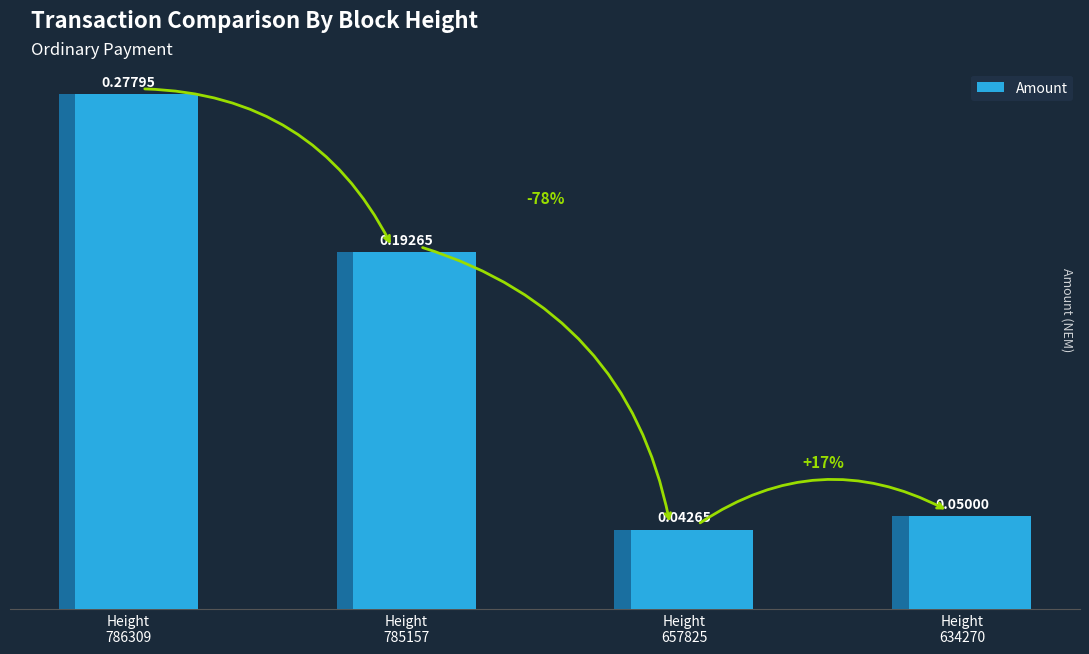

Which category has the highest value across all series?

Height
786309